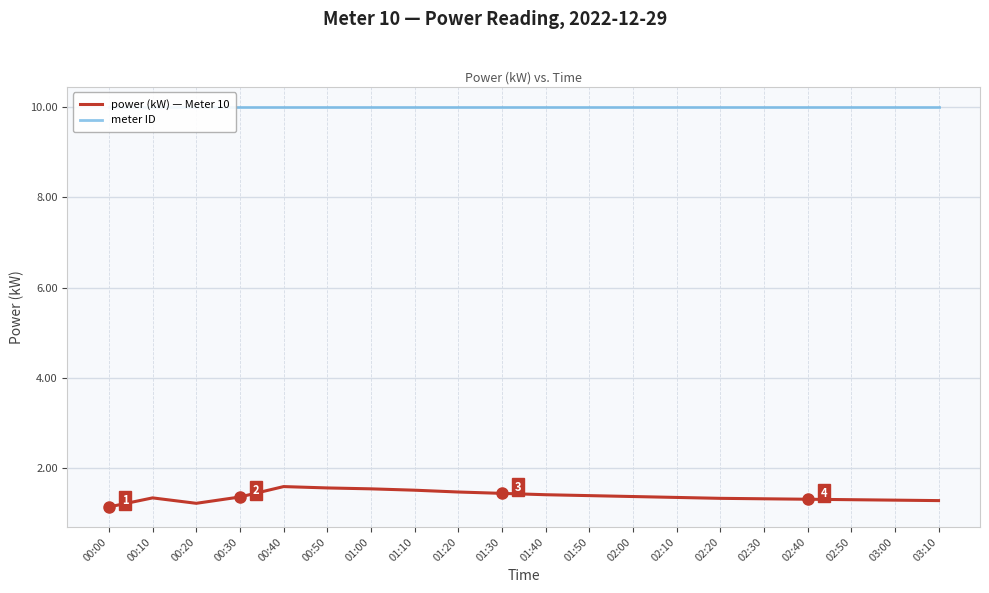

True or false: power (kW) — Meter 10 has a value of 2.3 at 01:10.

False